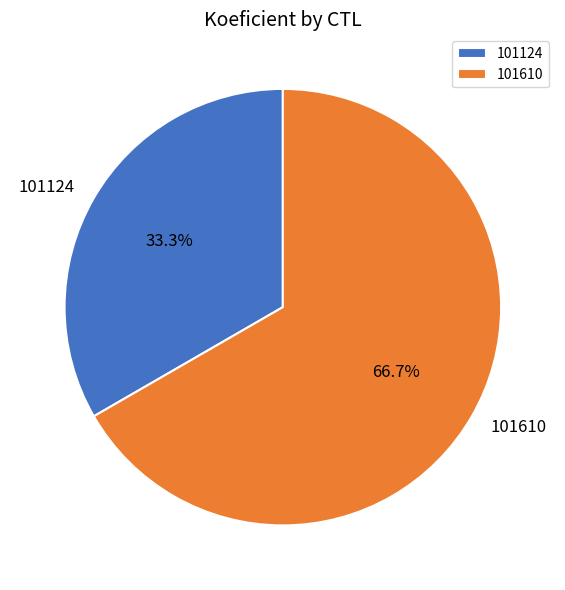

To the nearest percent, what is the difference between the 101610 and 101124 slice percentages?

33%